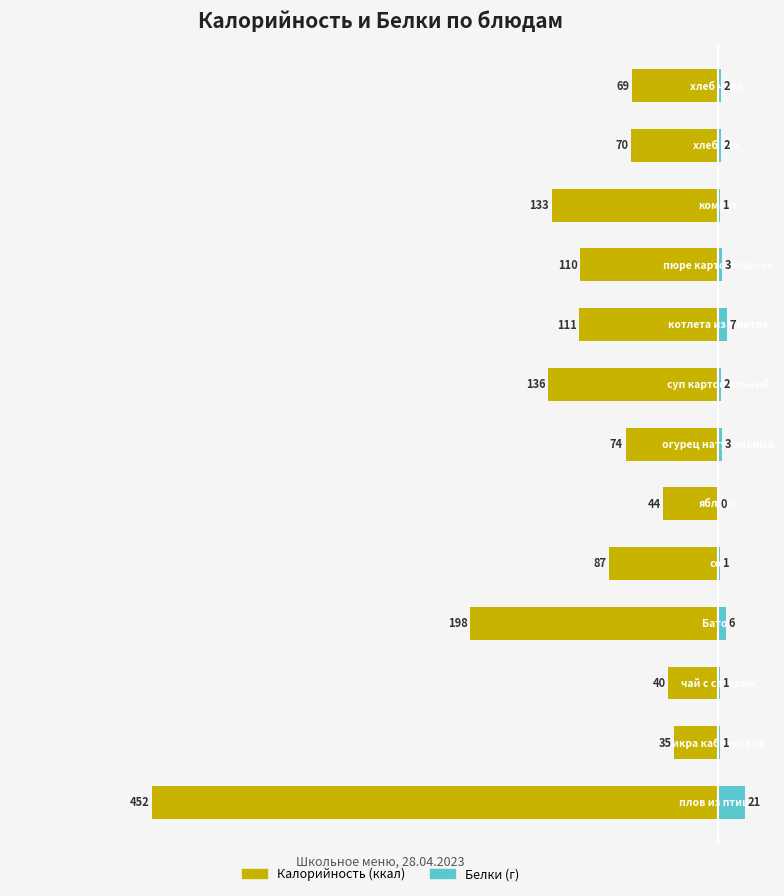

Reading left to right, transcribe all the data shown in this chart.

Калорийность: -452	-35	-40	-198	-87	-44	-74	-136	-111	-110	-133	-70	-69
Белки: 21	1	1	6	1	0	3	2	7	3	1	2	2